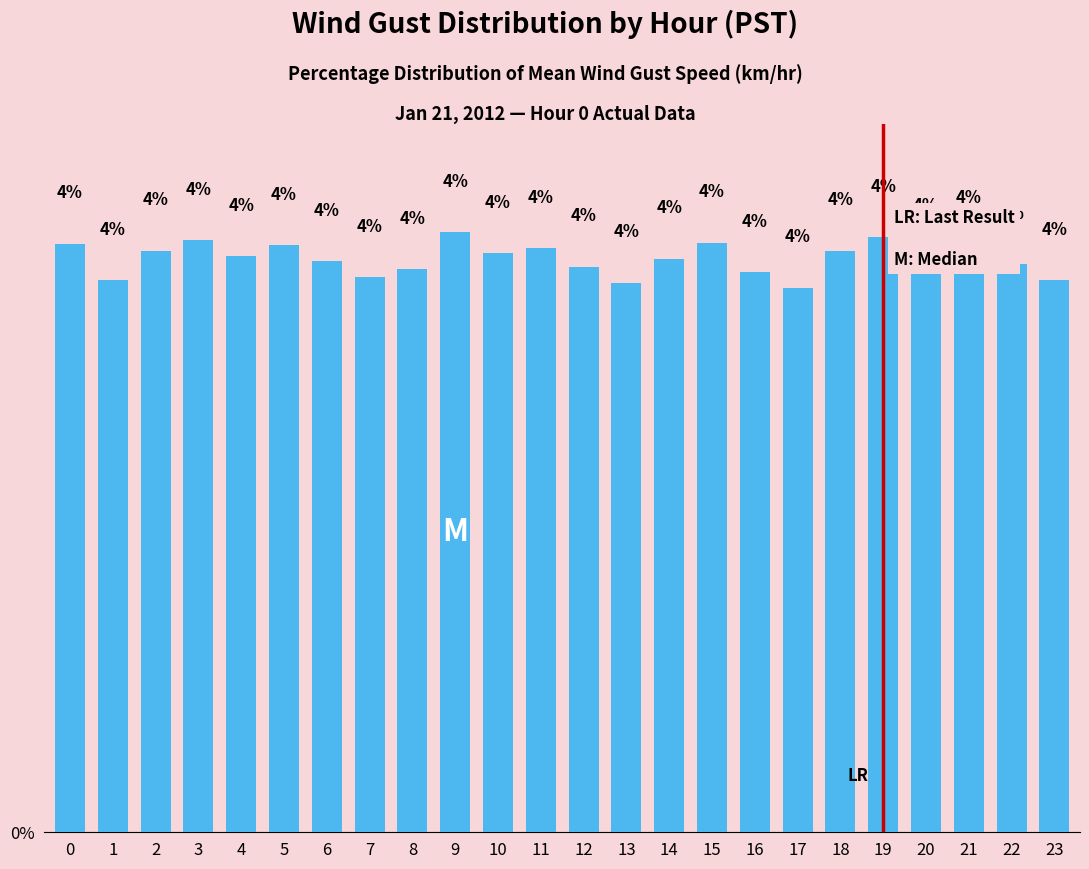

What is the minimum value shown in the chart?

4.0